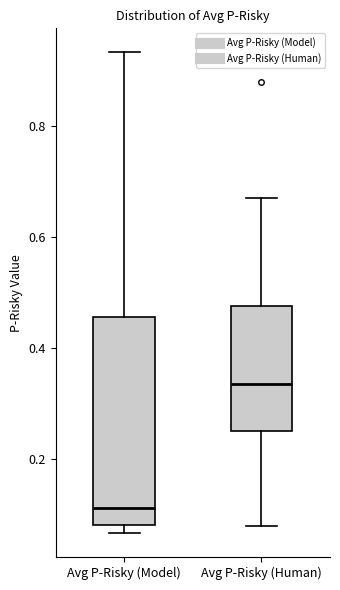

Where does the median line of the box for Avg P-Risky (Model) sit on the y-axis? The values are not printed on the chart, so give them approximately, as read against the axis.

0.12